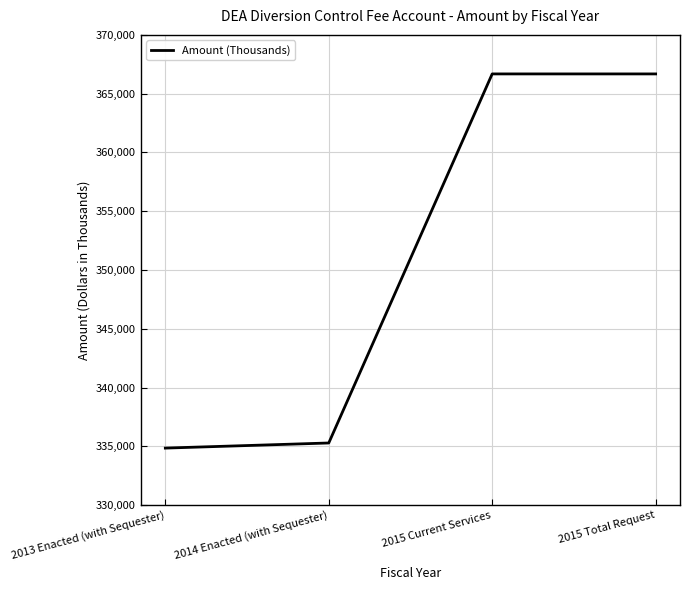

How many series are shown in this chart?

1